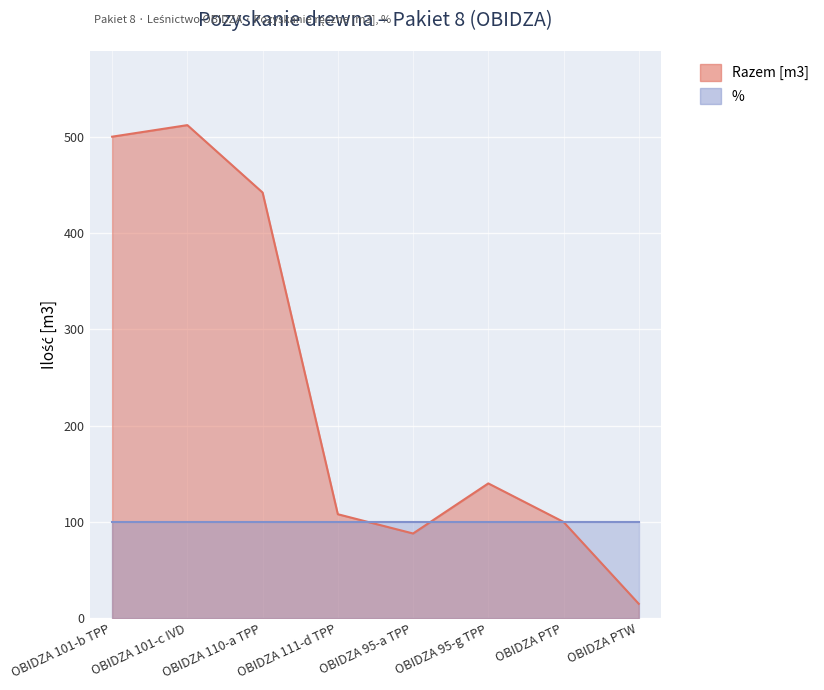

Reading left to right, extract all data points from this chart.

OBIDZA 101-b TPP=500	OBIDZA 101-c IVD=512	OBIDZA 110-a TPP=442	OBIDZA 111-d TPP=108	OBIDZA 95-a TPP=88	OBIDZA 95-g TPP=140	OBIDZA PTP=100	OBIDZA PTW=15